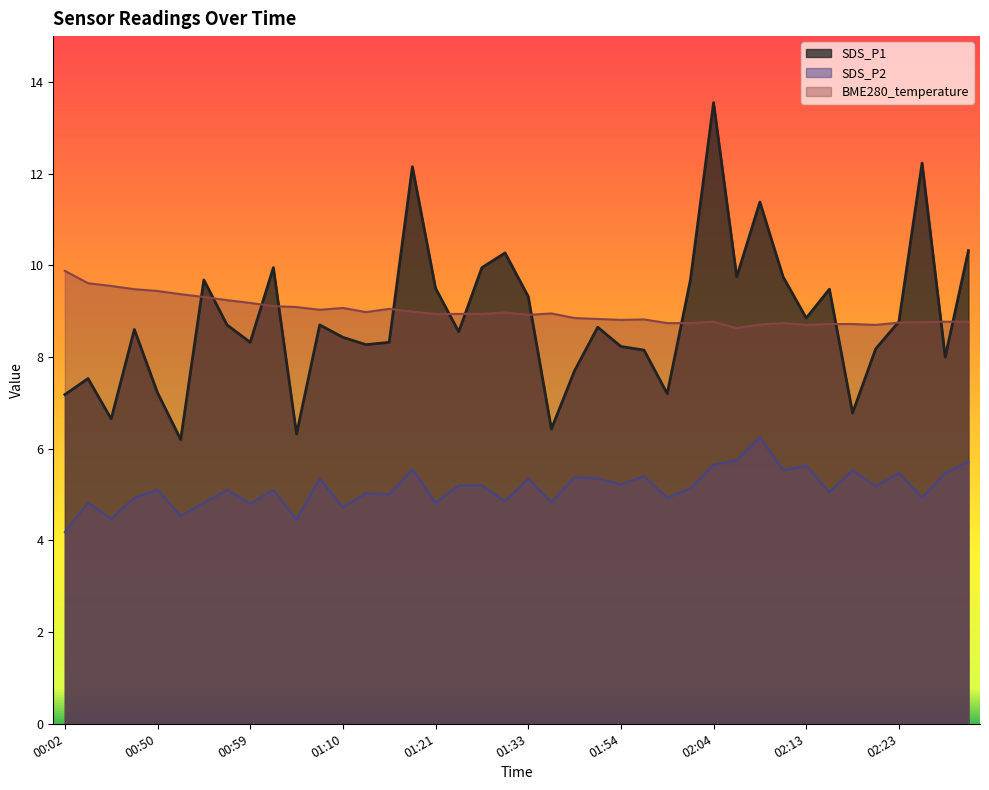

The SDS_P2 series shows 1.2 at 01:56. True or false?

False